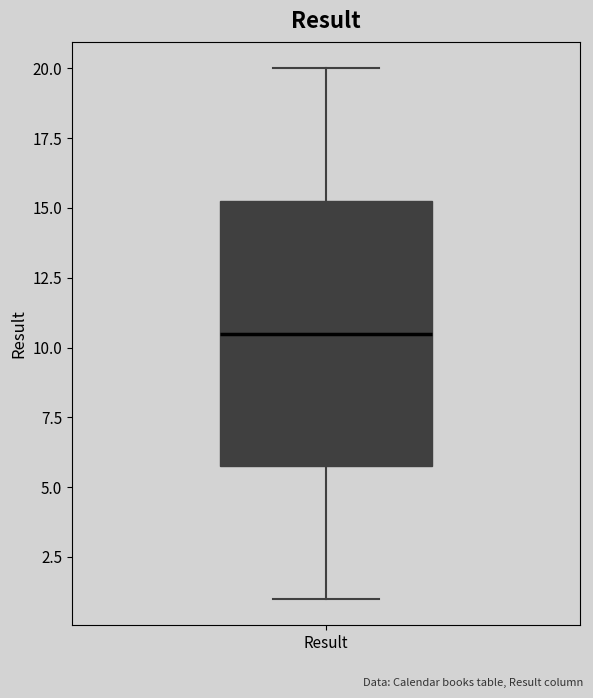

Transcribe this box plot: give where the median line is, the range the box spans, and where the two whiskers end, as read against the y-axis. The values are not printed on the chart, so give them approximately, as read against the axis.

median 10.5, box 6.0 to 15.5, whiskers 1.0 to 20.0